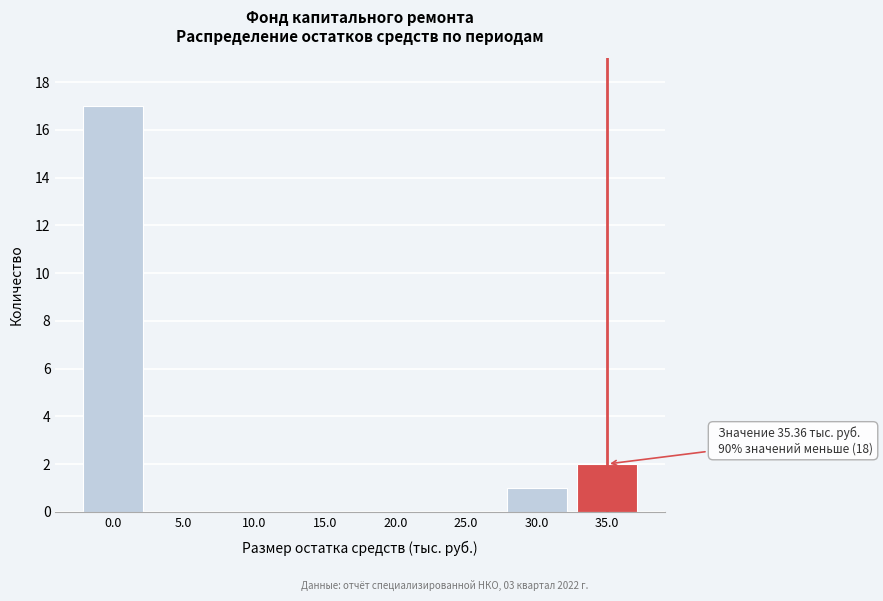

Reading left to right, extract all data points from this chart.

0.0=17	5.0=0	10.0=0	15.0=0	20.0=0	25.0=0	30.0=1	35.0=2